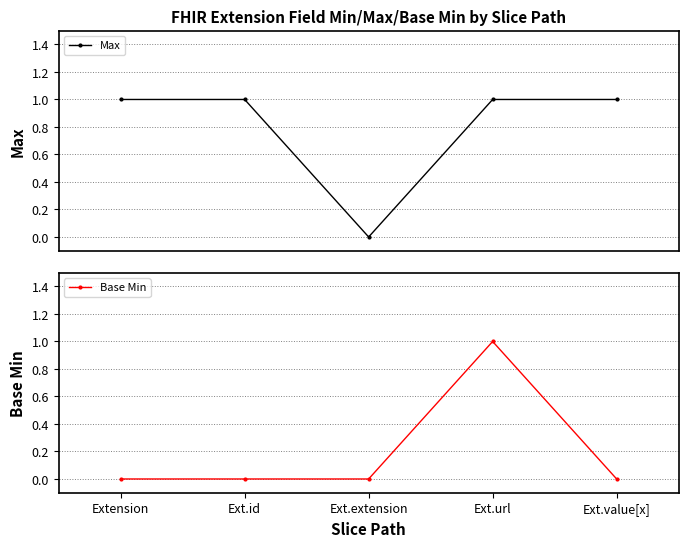

Between Ext.extension and Ext.value[x], which is larger?

Ext.value[x]